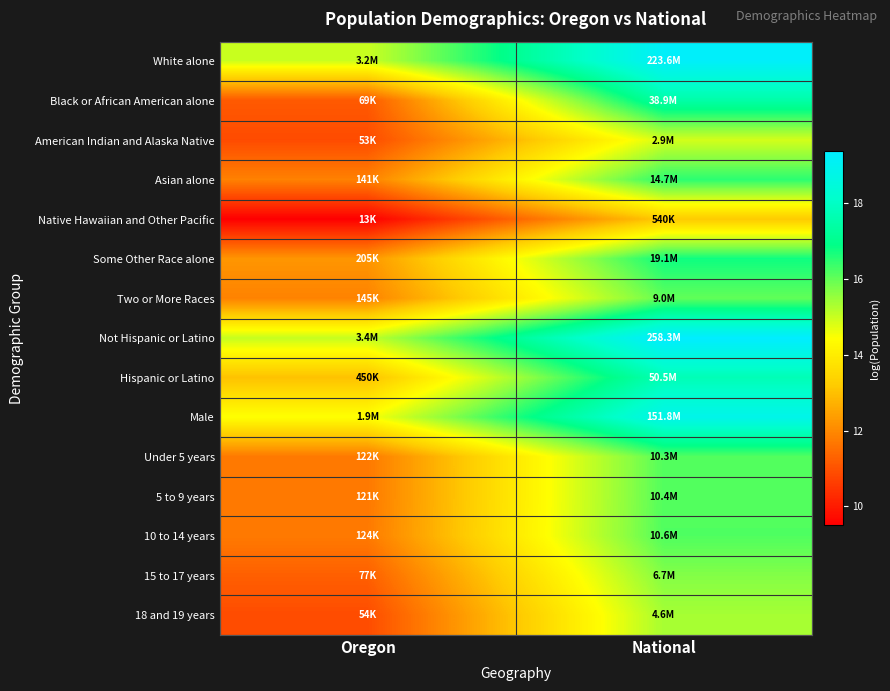

At National, list the series in order from smallest to largest.

Native Hawaiian and Other Pacific, American Indian and Alaska Native, 18 and 19 years, 15 to 17 years, Two or More Races, Under 5 years, 5 to 9 years, 10 to 14 years, Asian alone, Some Other Race alone, Black or African American alone, Hispanic or Latino, Male, White alone, Not Hispanic or Latino